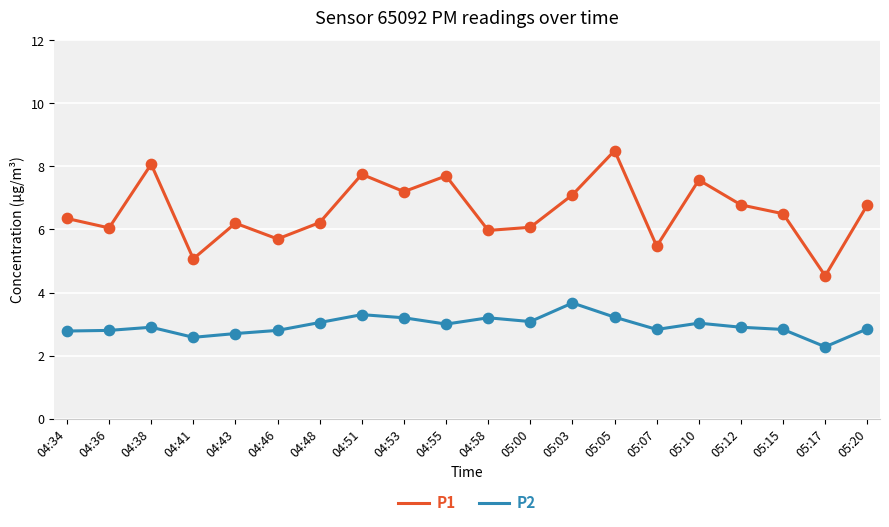

What are all the series names shown in the legend?

P1, P2